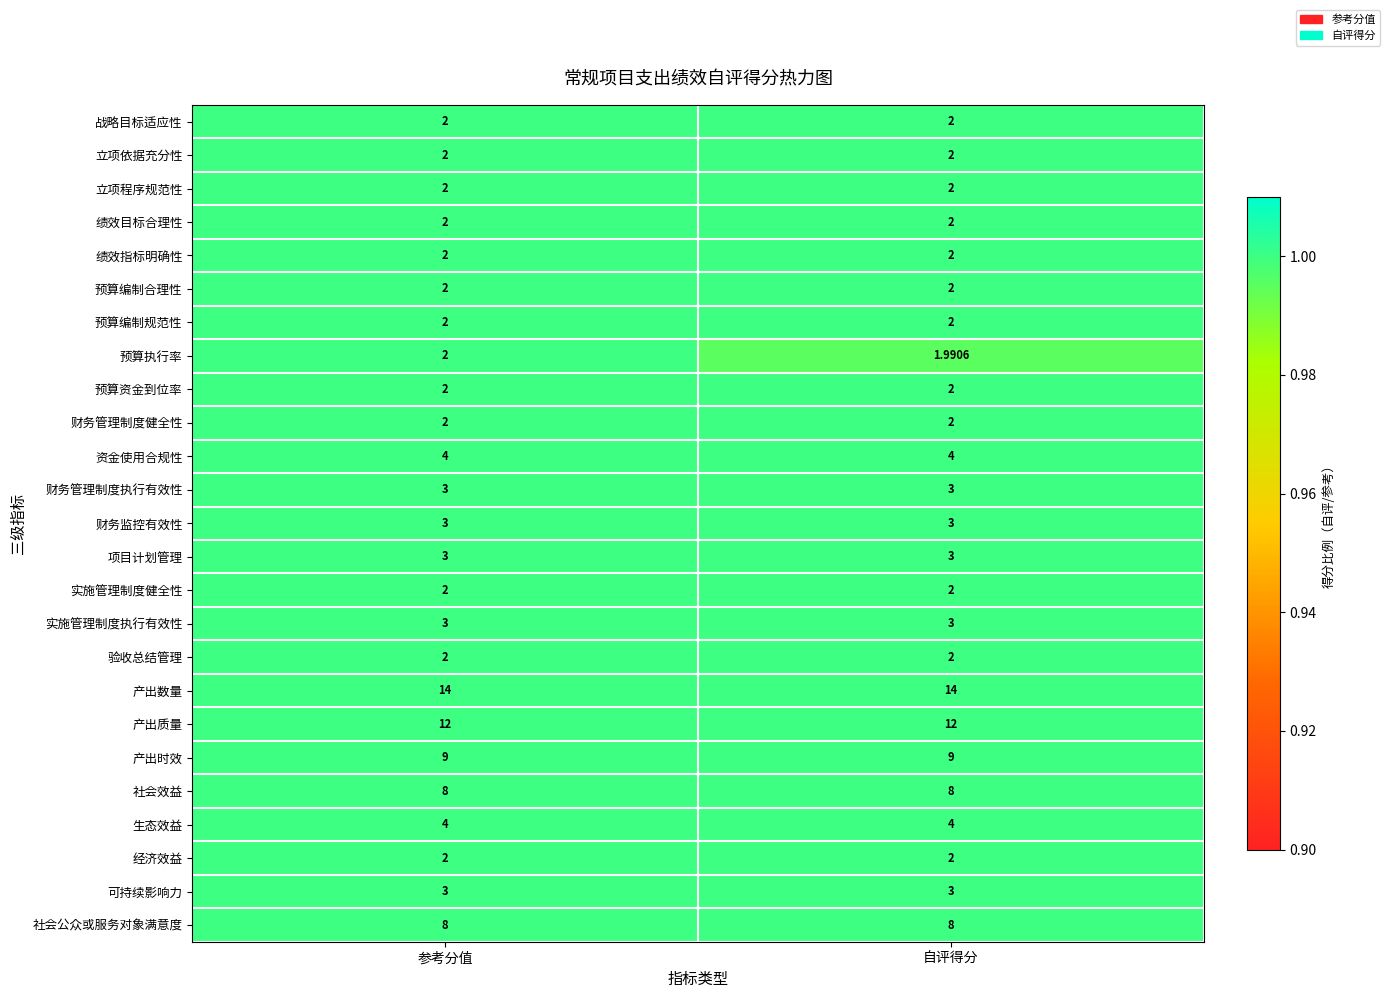

Which series has the largest range (max minus min)?

预算执行率